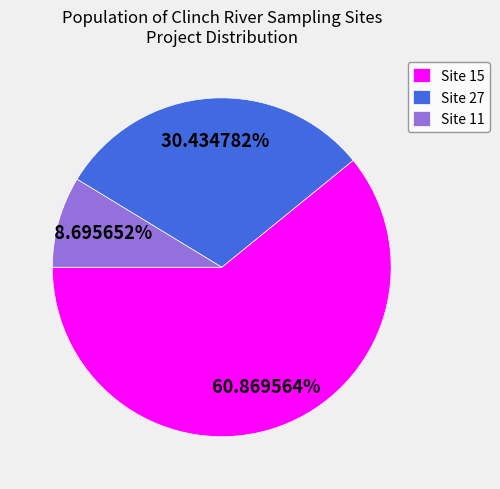

To the nearest percent, what is the difference between the largest and smallest slice percentages?

52%